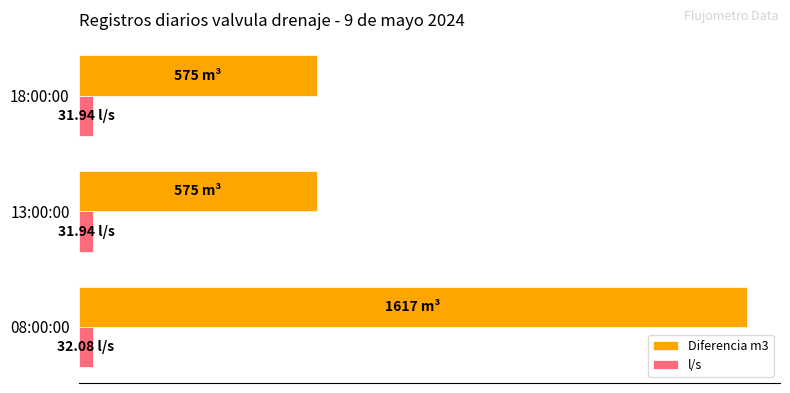

How many Diferencia m3 values are between 575 and 1617?

3